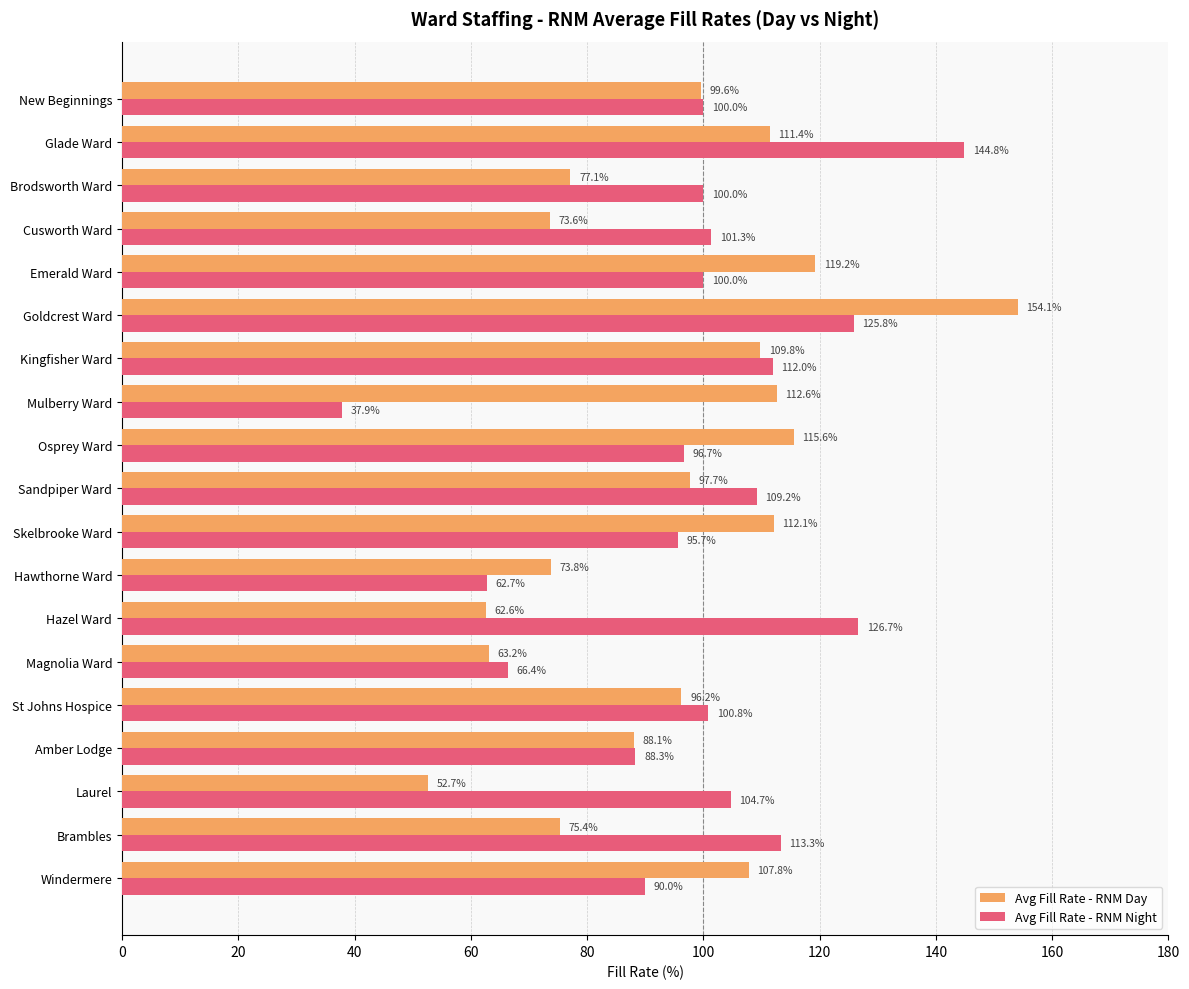

How many series are shown in this chart?

2